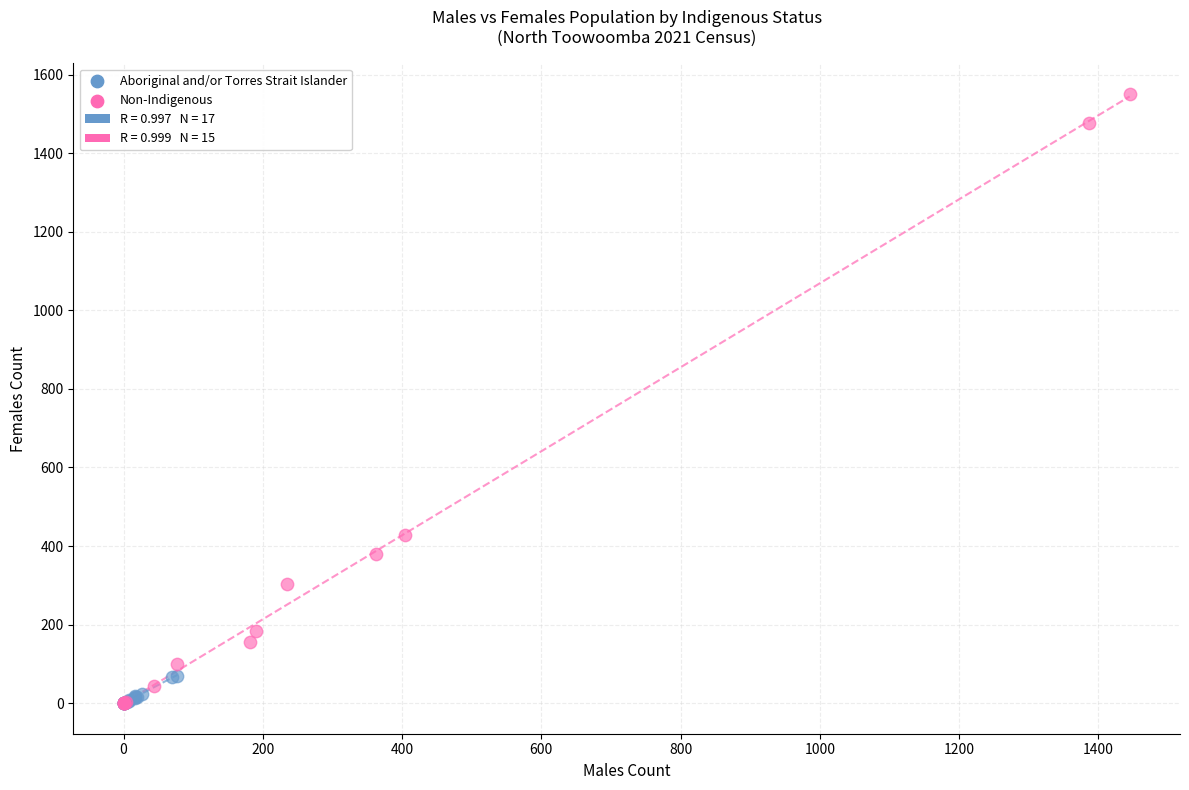

Which series reaches the maximum Y coordinate?

Non-Indigenous